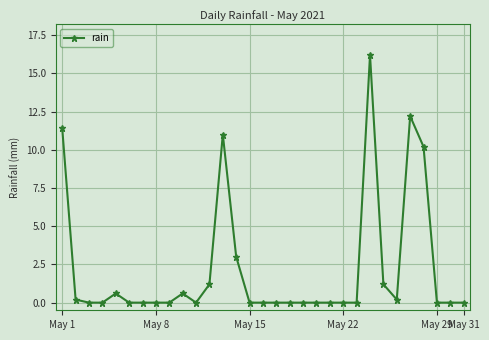

How many lines are shown in the chart?

1